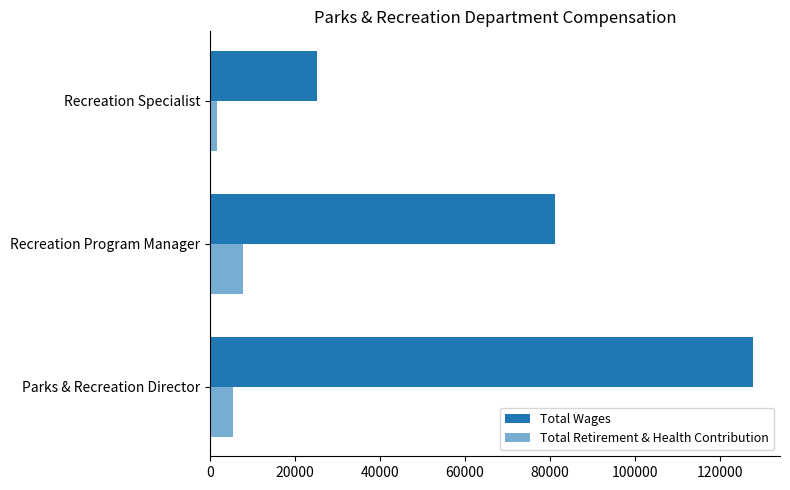

Count the number of categories in the chart.

3